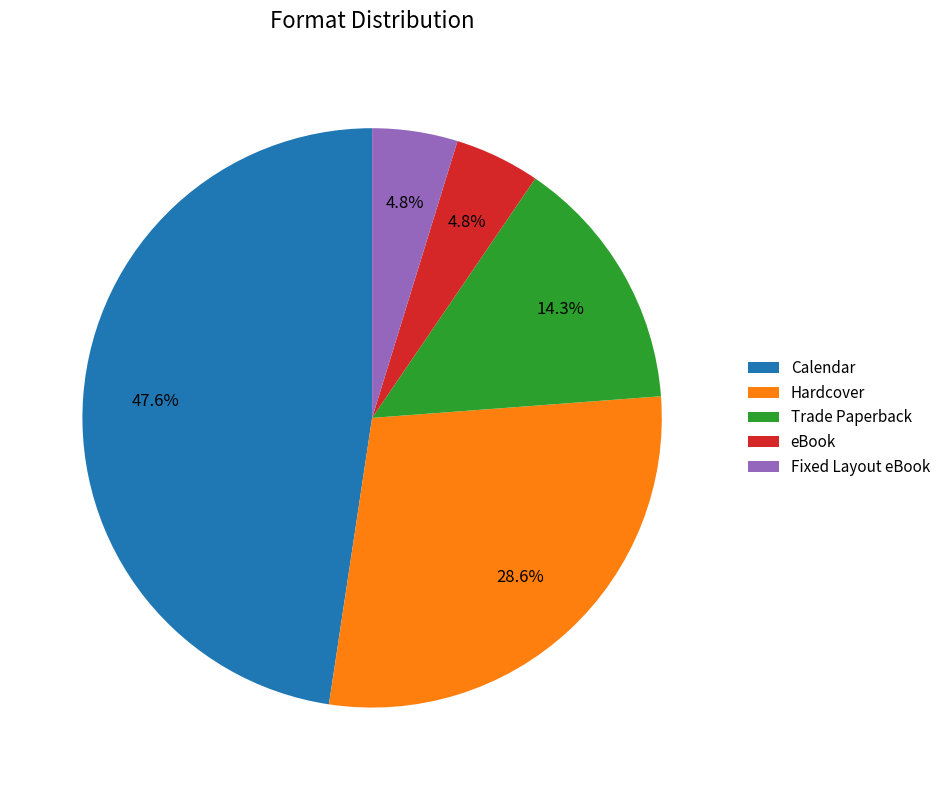

Between eBook and Trade Paperback, which is larger?

Trade Paperback